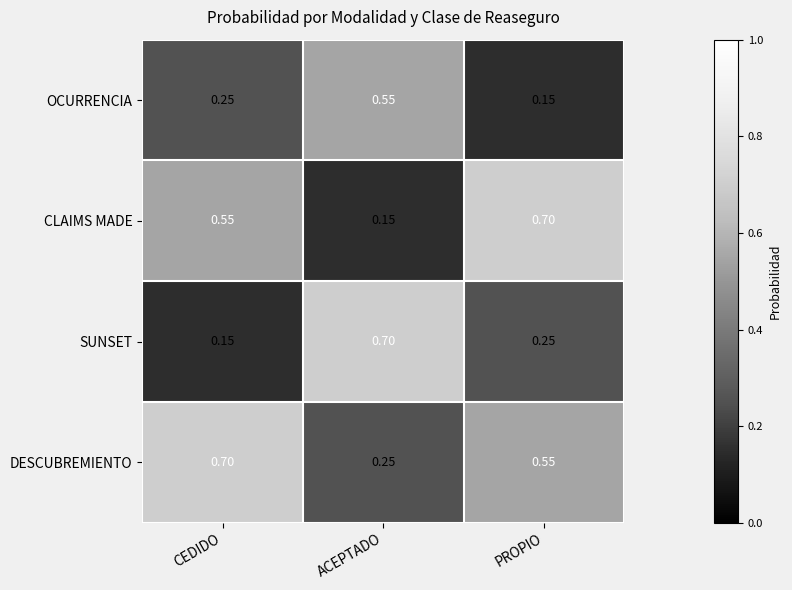

At which label is OCURRENCIA closest to 0?

PROPIO